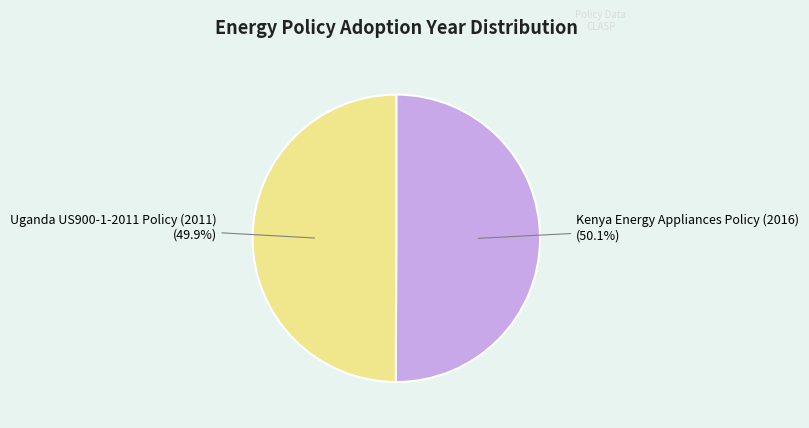

Does any single category account for the majority?

Yes